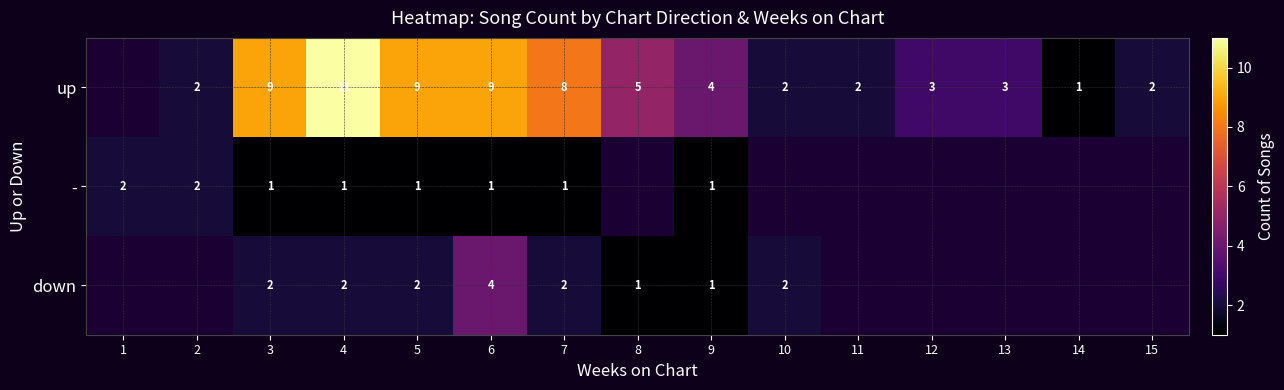

What is the spread (max minus min) of values at 4?

10